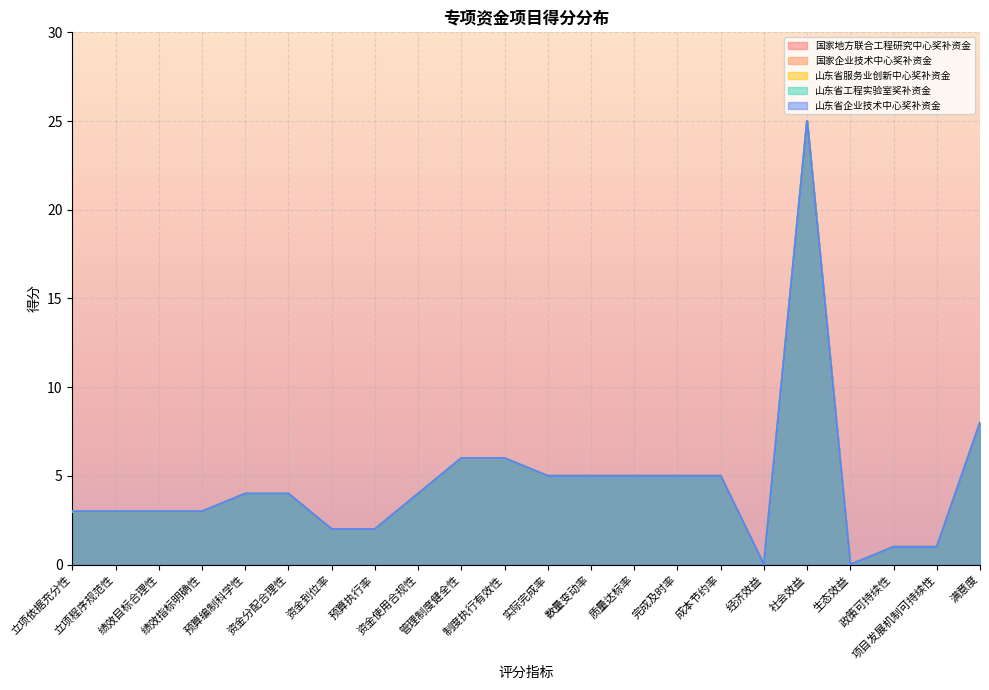

Reading left to right, what are all the values shown in this chart?

国家地方联合工程研究中心奖补资金: 立项依据充分性=3	立项程序规范性=3	绩效目标合理性=3	绩效指标明确性=3	预算编制科学性=4	资金分配合理性=4	资金到位率=2	预算执行率=2	资金使用合规性=4	管理制度健全性=6	制度执行有效性=6	实际完成率=5	数量变动率=5	质量达标率=5	完成及时率=5	成本节约率=5	经济效益=0	社会效益=25	生态效益=0	政策可持续性=1	项目发展机制可持续性=1	满意度=8
国家企业技术中心奖补资金: 立项依据充分性=3	立项程序规范性=3	绩效目标合理性=3	绩效指标明确性=3	预算编制科学性=4	资金分配合理性=4	资金到位率=2	预算执行率=2	资金使用合规性=4	管理制度健全性=6	制度执行有效性=6	实际完成率=5	数量变动率=5	质量达标率=5	完成及时率=5	成本节约率=5	经济效益=0	社会效益=25	生态效益=0	政策可持续性=1	项目发展机制可持续性=1	满意度=8
山东省服务业创新中心奖补资金: 立项依据充分性=3	立项程序规范性=3	绩效目标合理性=3	绩效指标明确性=3	预算编制科学性=4	资金分配合理性=4	资金到位率=2	预算执行率=2	资金使用合规性=4	管理制度健全性=6	制度执行有效性=6	实际完成率=5	数量变动率=5	质量达标率=5	完成及时率=5	成本节约率=5	经济效益=0	社会效益=25	生态效益=0	政策可持续性=1	项目发展机制可持续性=1	满意度=8
山东省工程实验室奖补资金: 立项依据充分性=3	立项程序规范性=3	绩效目标合理性=3	绩效指标明确性=3	预算编制科学性=4	资金分配合理性=4	资金到位率=2	预算执行率=2	资金使用合规性=4	管理制度健全性=6	制度执行有效性=6	实际完成率=5	数量变动率=5	质量达标率=5	完成及时率=5	成本节约率=5	经济效益=0	社会效益=25	生态效益=0	政策可持续性=1	项目发展机制可持续性=1	满意度=8
山东省企业技术中心奖补资金: 立项依据充分性=3	立项程序规范性=3	绩效目标合理性=3	绩效指标明确性=3	预算编制科学性=4	资金分配合理性=4	资金到位率=2	预算执行率=2	资金使用合规性=4	管理制度健全性=6	制度执行有效性=6	实际完成率=5	数量变动率=5	质量达标率=5	完成及时率=5	成本节约率=5	经济效益=0	社会效益=25	生态效益=0	政策可持续性=1	项目发展机制可持续性=1	满意度=8